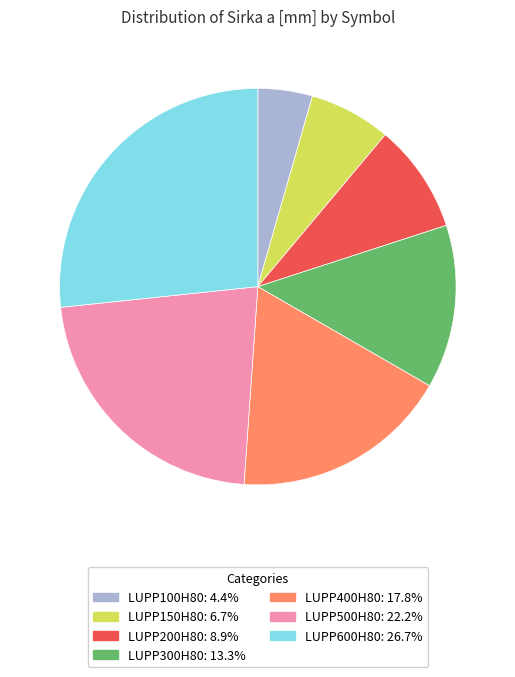

What is the largest slice in the pie chart?

LUPP600H80